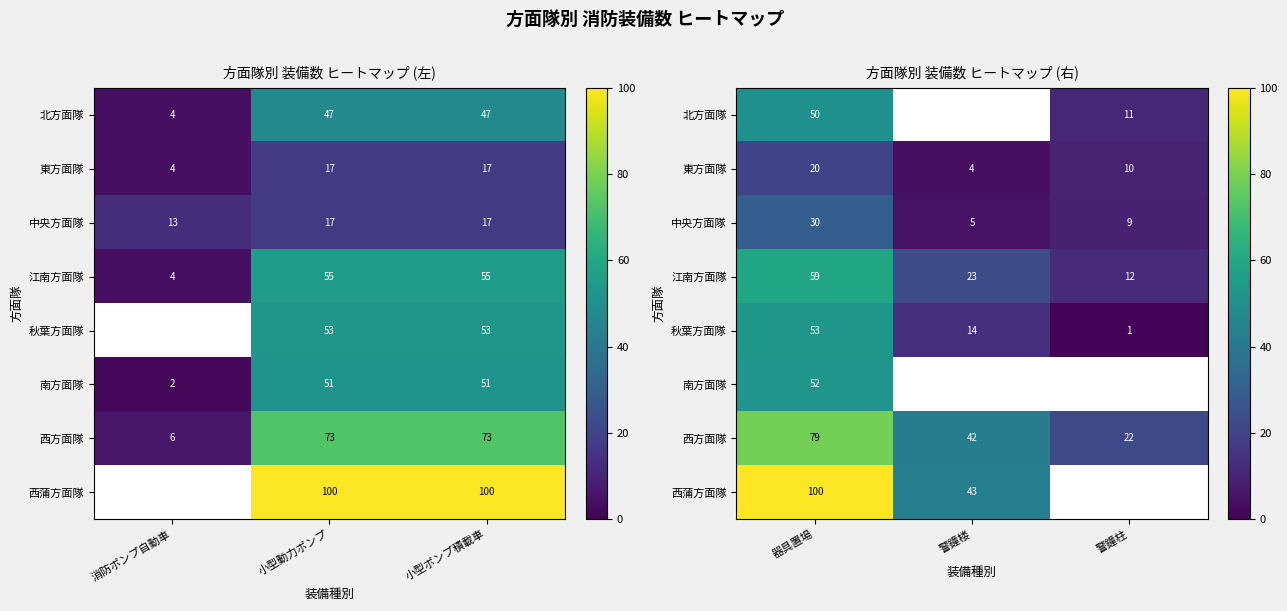

What is the maximum value for 江南方面隊?

59.0